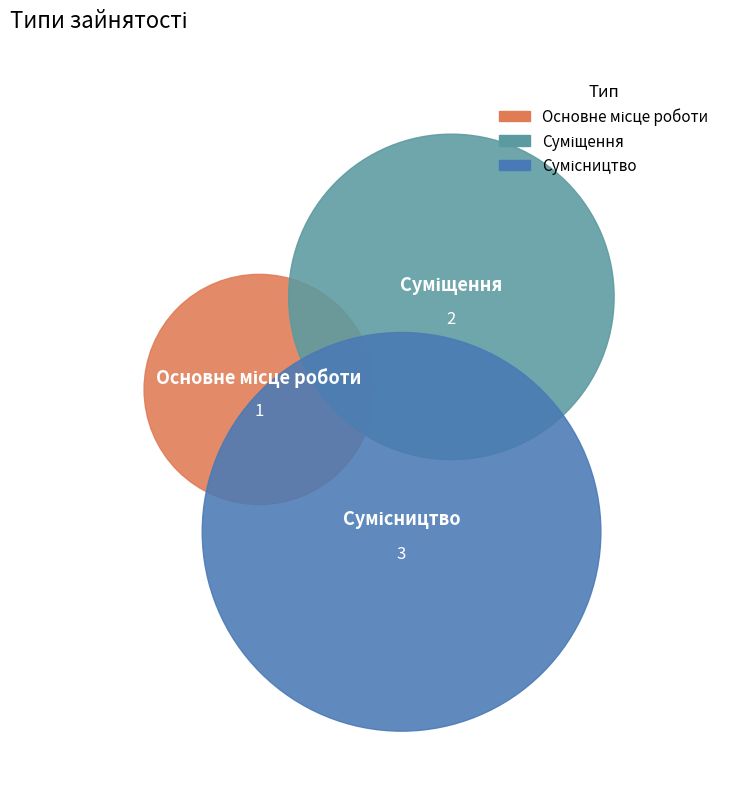

Rank the categories by value from lowest to highest.

Основне місце роботи, Суміщення, Сумісництво